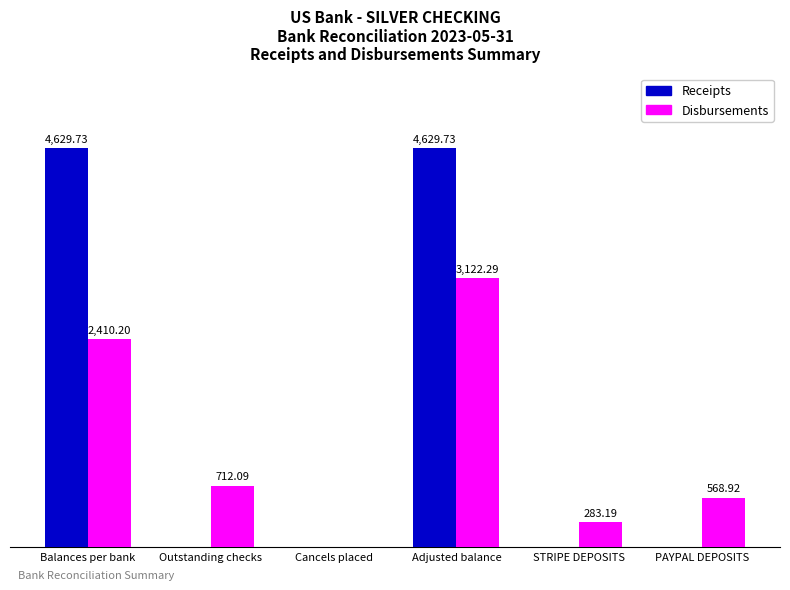

What are all the series names shown in the legend?

Receipts, Disbursements